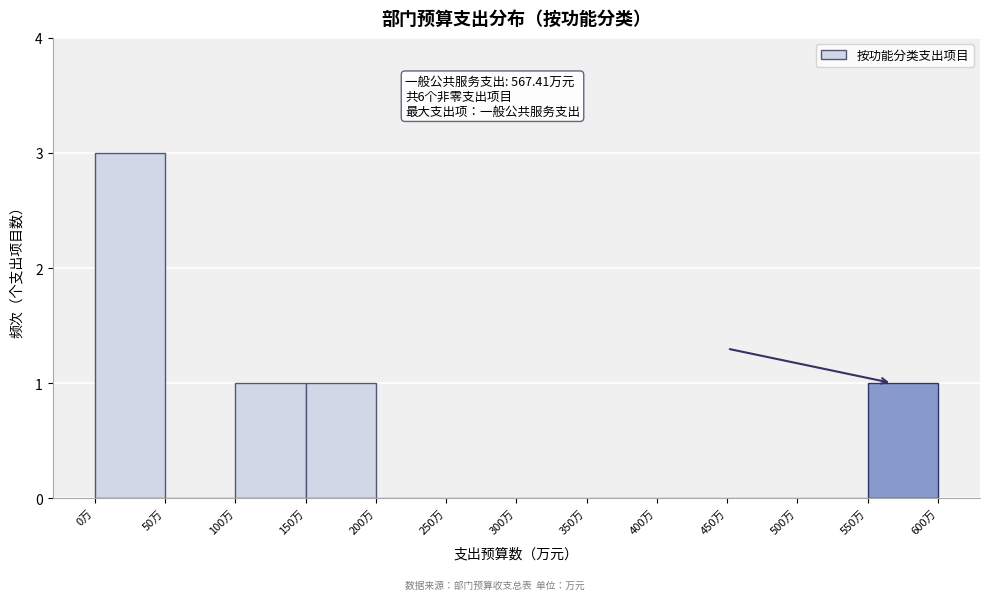

Which range on the x-axis has the tallest bar?

0 to 50